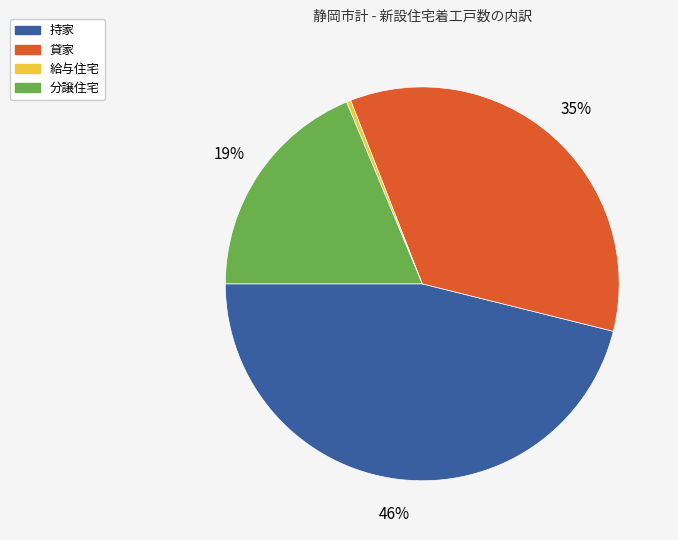

Combined, do 持家 and 給与住宅 account for over 50%?

No